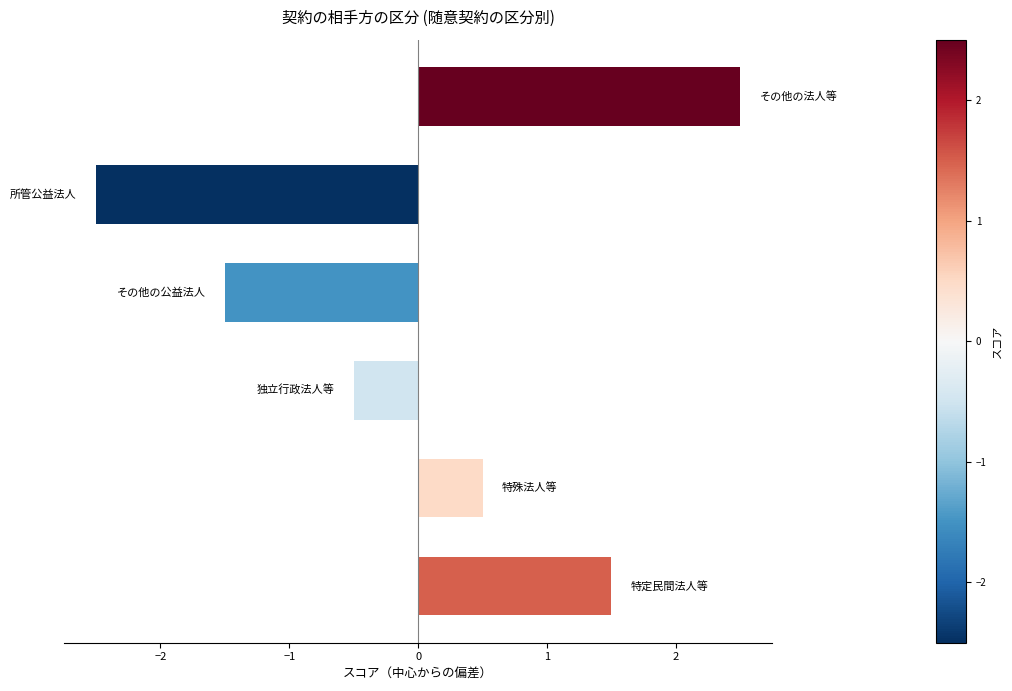

What is the difference between the maximum and minimum values?

5.0